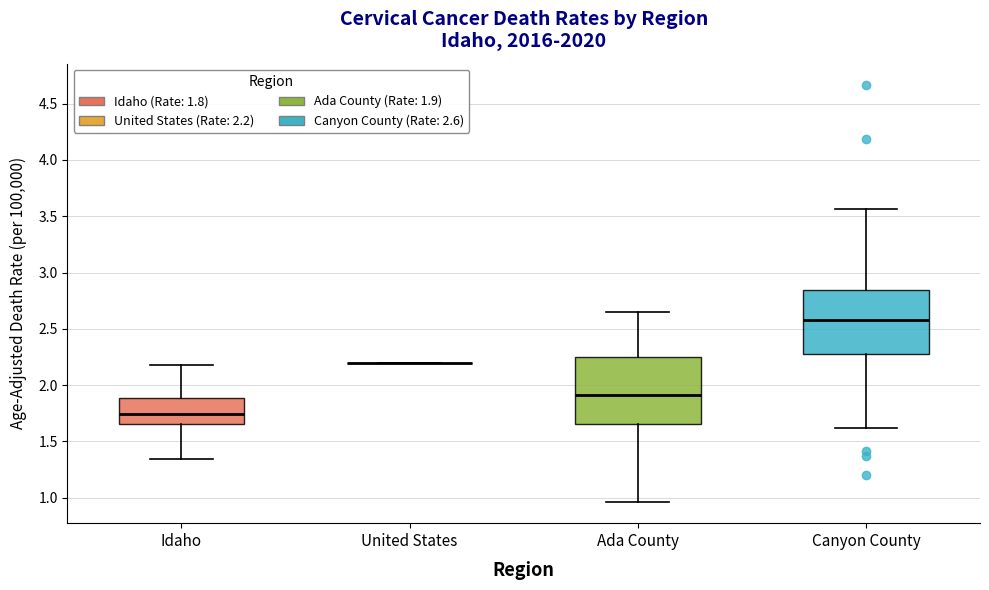

Reading left to right, read every box against the y-axis: the position of its median line, the range the box covers, and the ends of its whiskers. The values are not printed on the chart, so give them approximately, as read against the axis.

Idaho: median 1.75, box 1.65 to 1.90, whiskers 1.35 to 2.20
United States: box collapsed to a line at 2.20, whiskers 2.20 to 2.20
Ada County: median 1.90, box 1.65 to 2.25, whiskers 0.95 to 2.65
Canyon County: median 2.55, box 2.30 to 2.85, whiskers 1.60 to 3.55